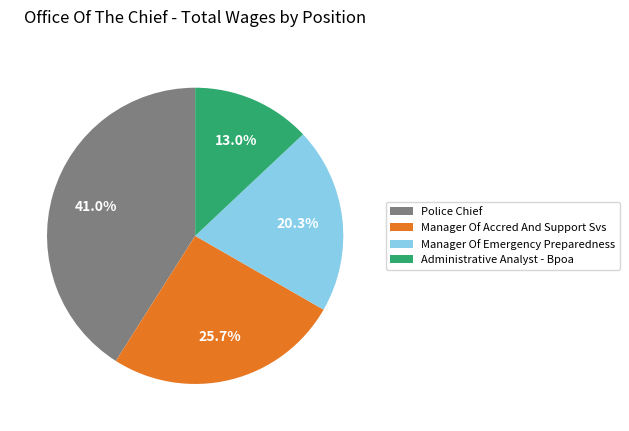

What percentage is NOT represented by Manager Of Emergency Preparedness?

79.7%